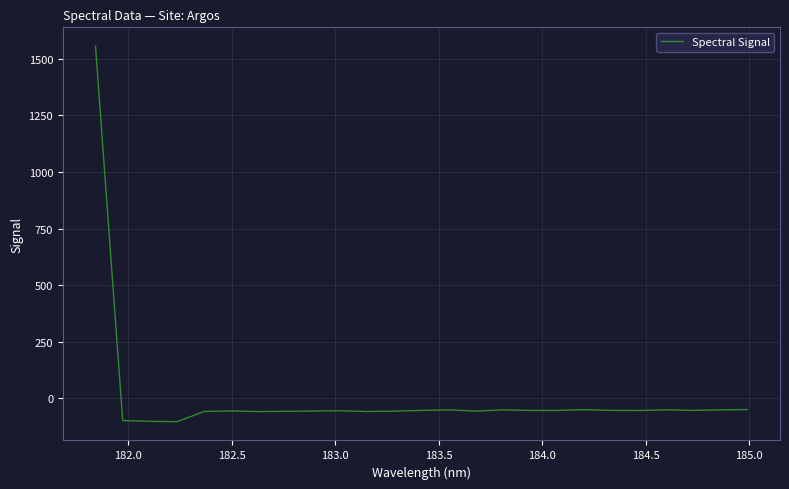

What is the maximum value shown in the chart?

1556.8